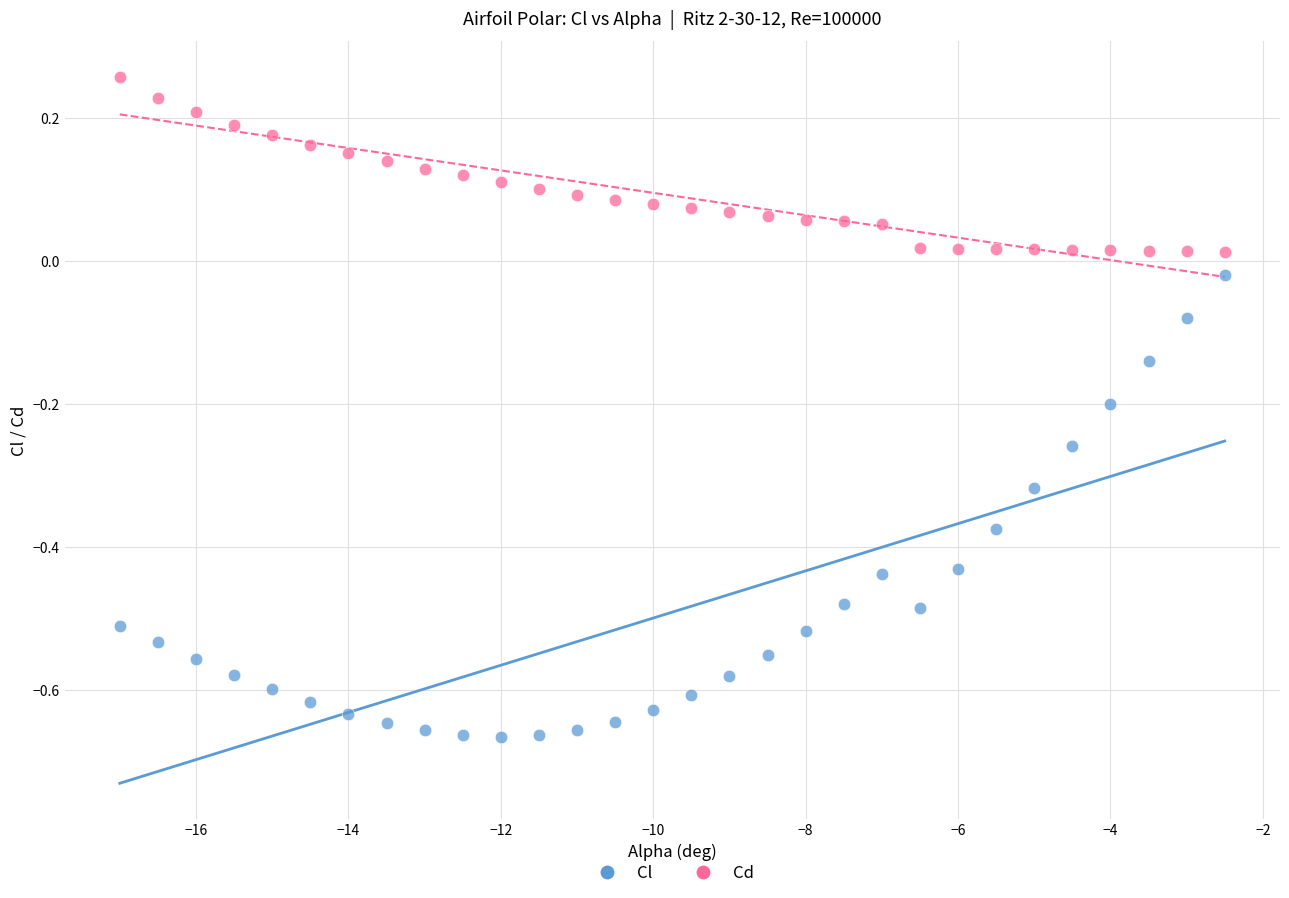

Across all data points, what is the range of Y values (max minus min)?

0.9